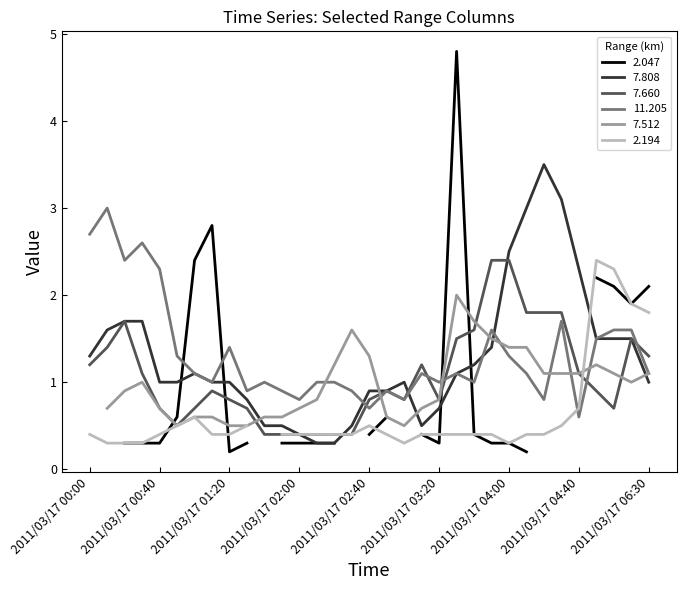

The value of 7.660 at 2011/03/17 00:50 is 0.3. True or false?

False